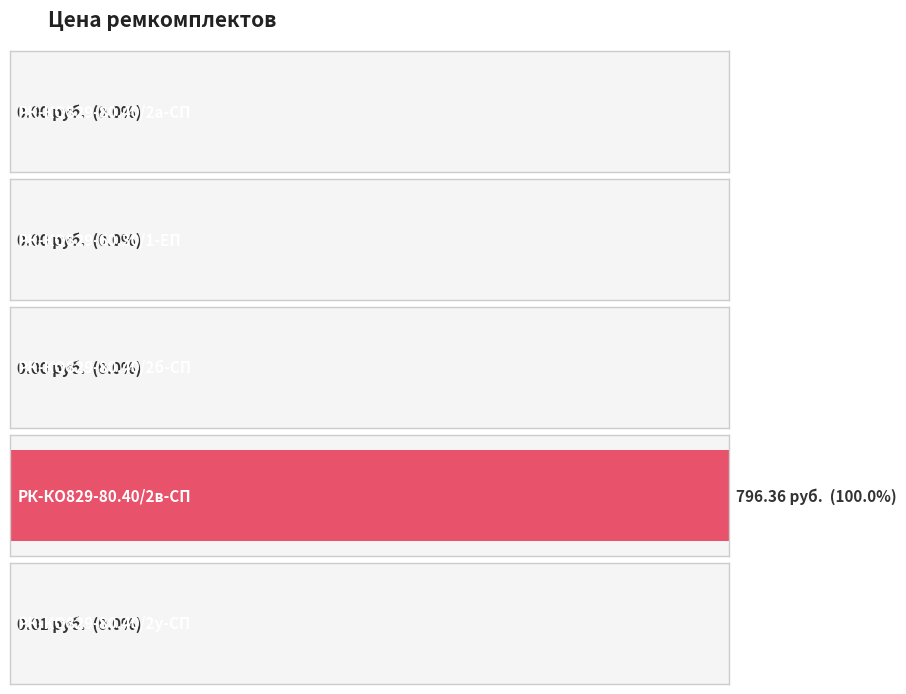

What is the label of the 3rd bar from the left?

РК-КО829-80.40/2б-СП